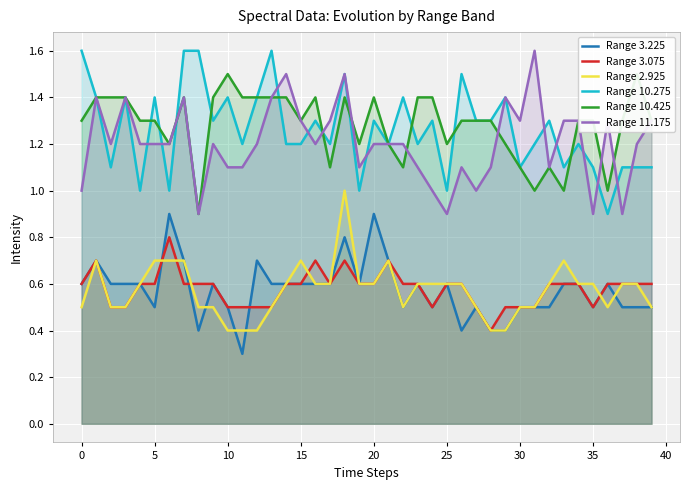

What is the highest value of the Range 10.275 series?

1.6